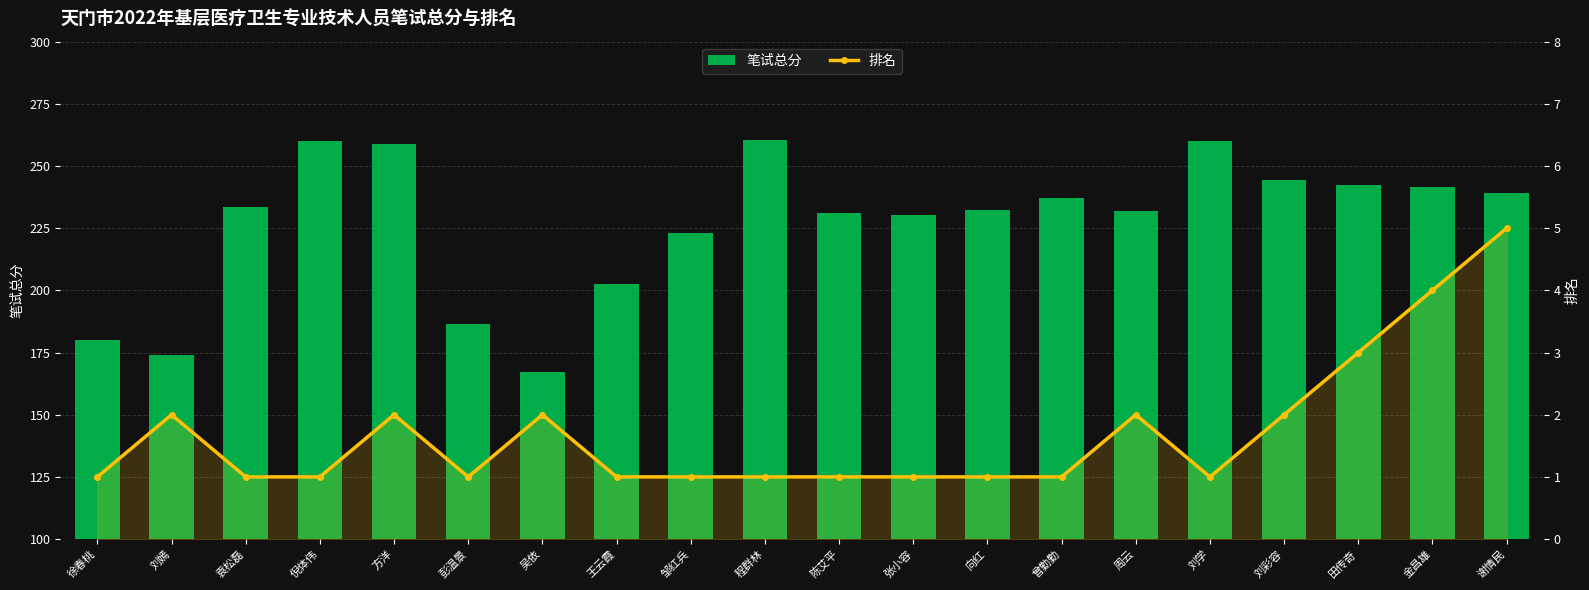

Which label corresponds to the smallest value in the chart?

徐春桃